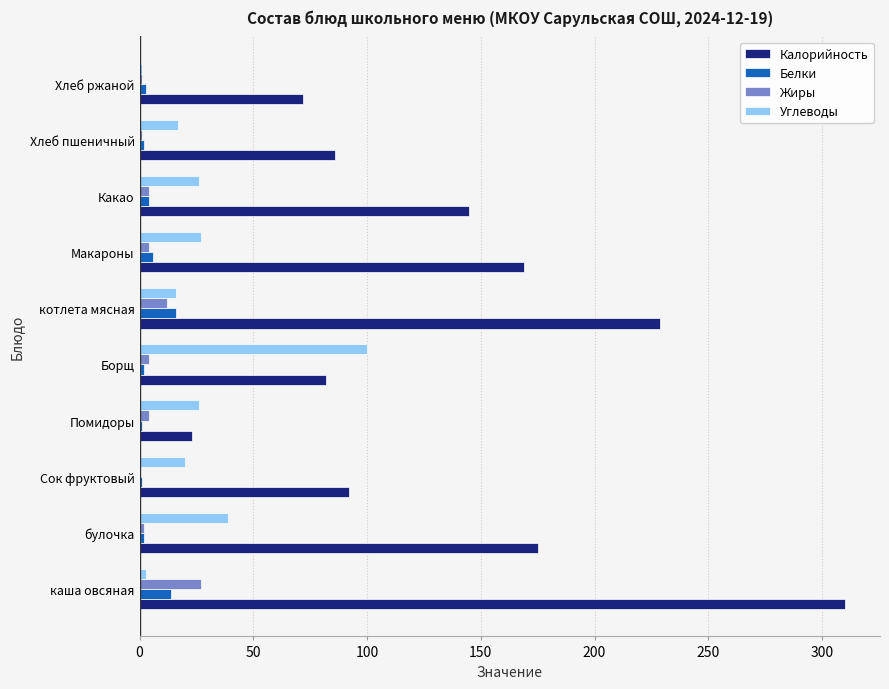

Which series has the largest total across all categories?

Калорийность